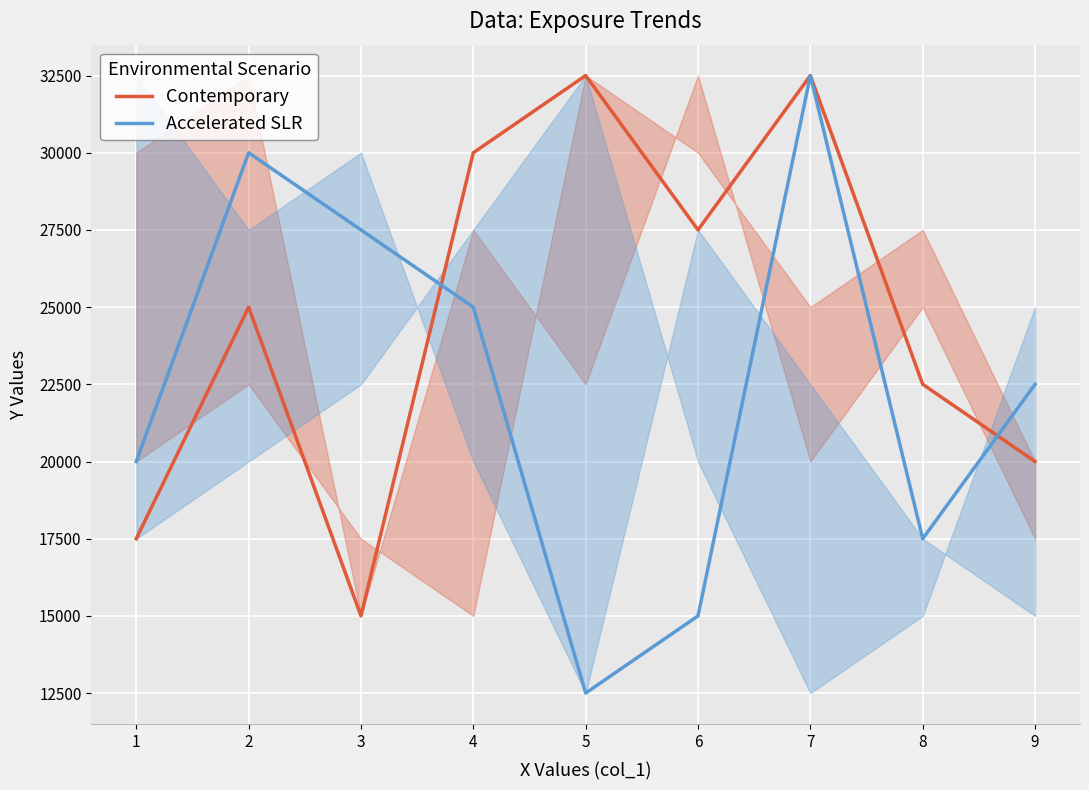

What is the value of the Accelerated SLR point at the 2nd from the left?

30000